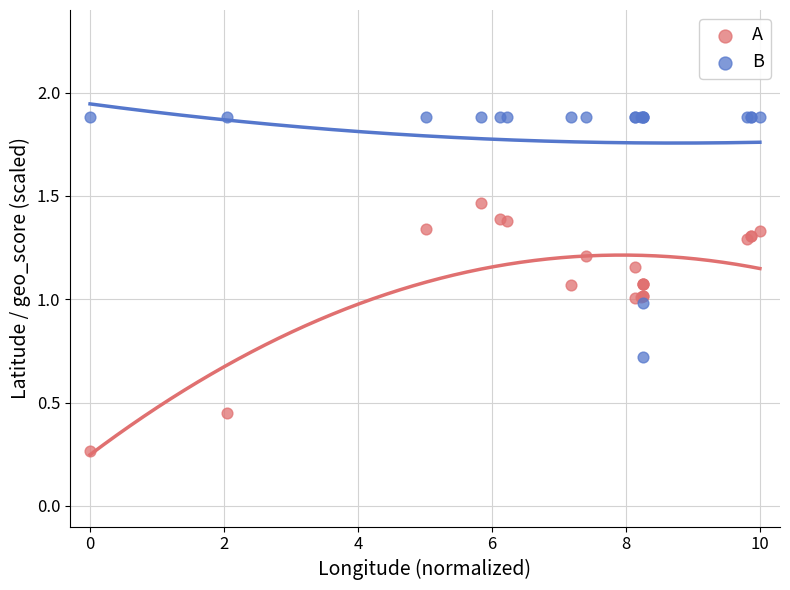

Which series reaches the minimum Y coordinate?

A